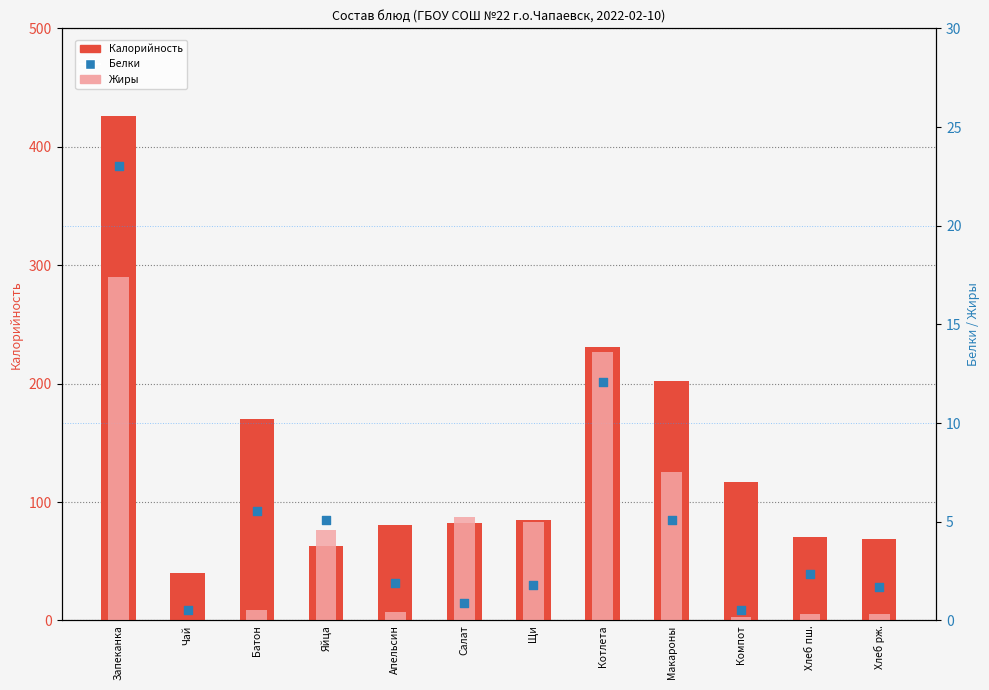

What are all the series names shown in the legend?

Калорийность, Жиры, Белки